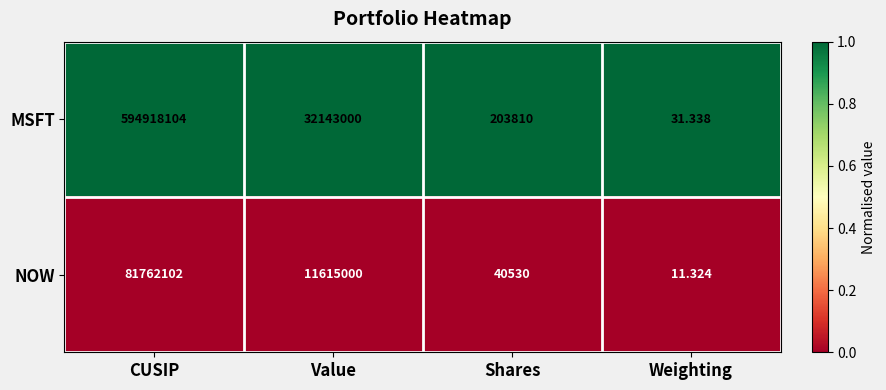

Which series has the largest total across all categories?

MSFT